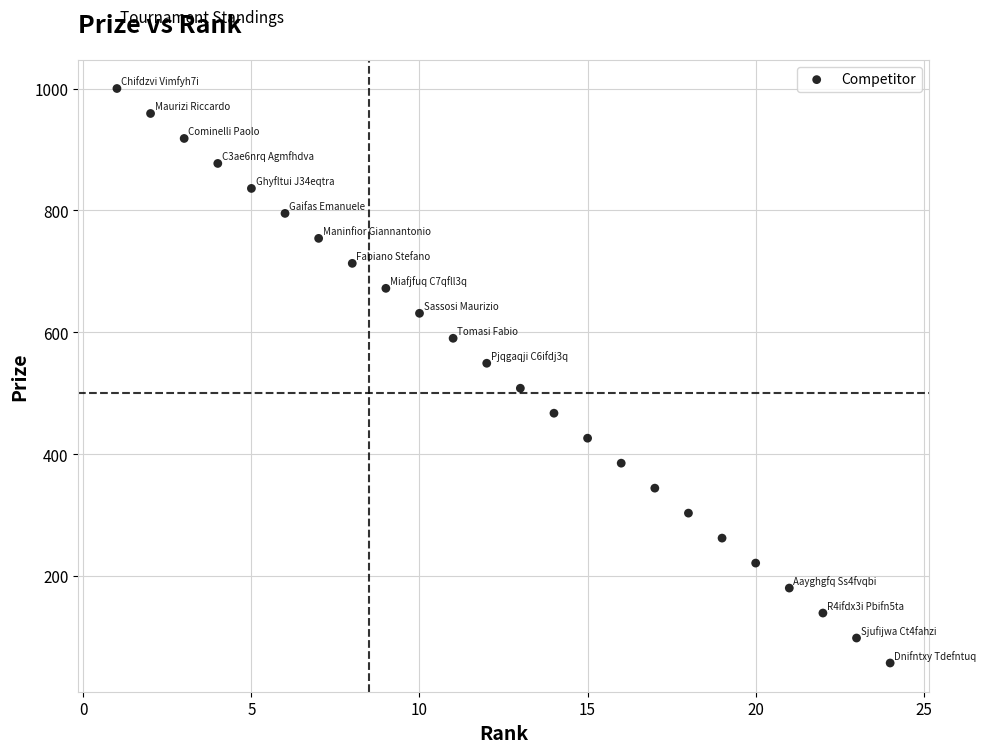

What is the range of X values (max minus min)?

23